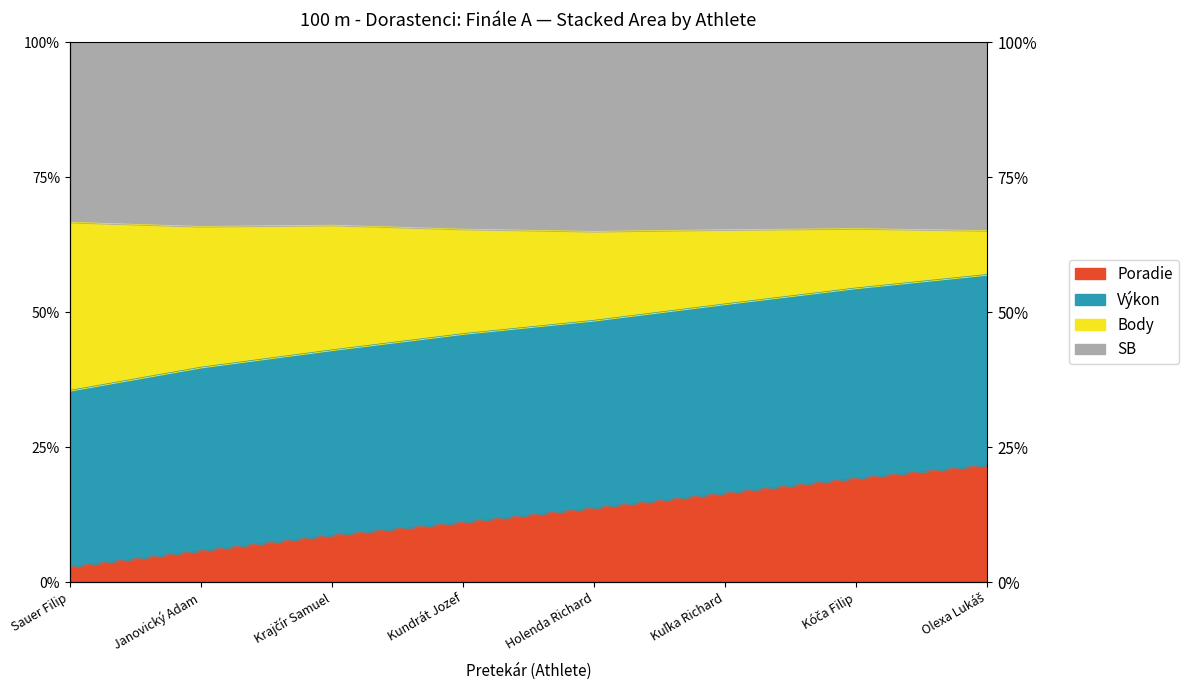

What is the difference between the maximum and second lowest values in the Poradie series?

0.2